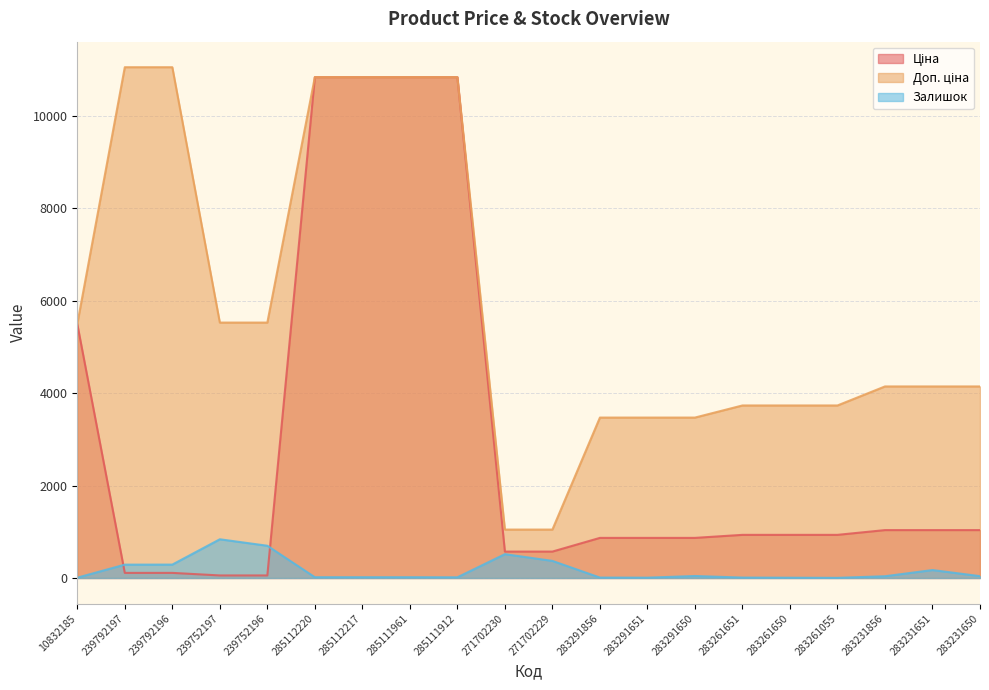

What is the difference between the maximum and minimum values in the Ціна series?

10784.8